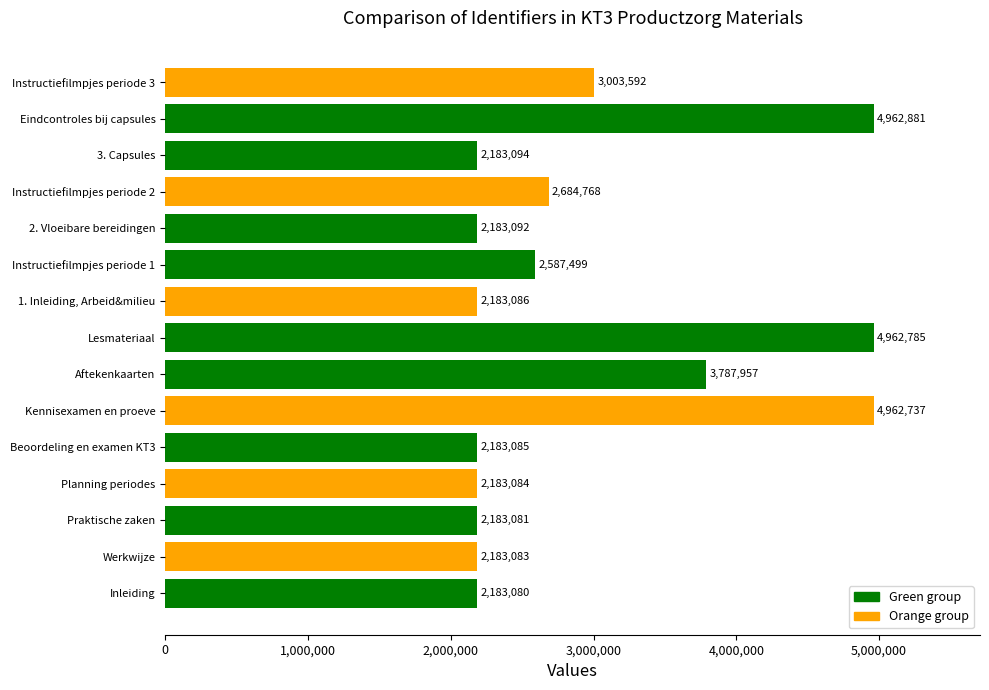

What is the minimum value shown in the chart?

2183080